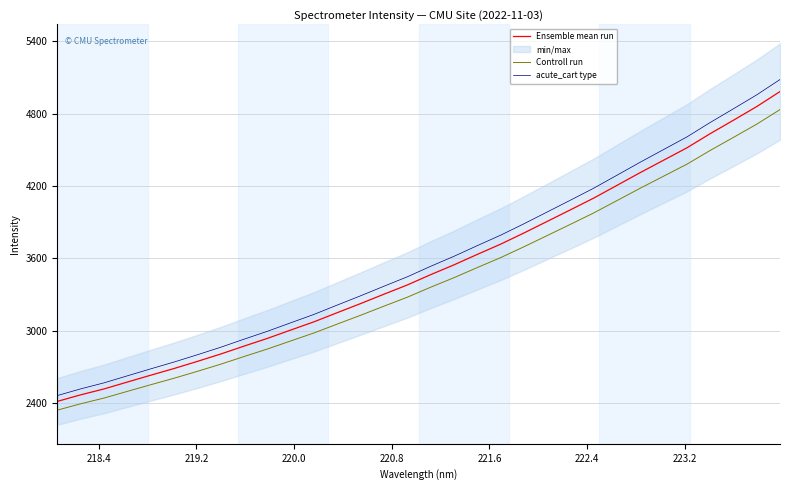

What is the average value of the Controll run series?

3415.1